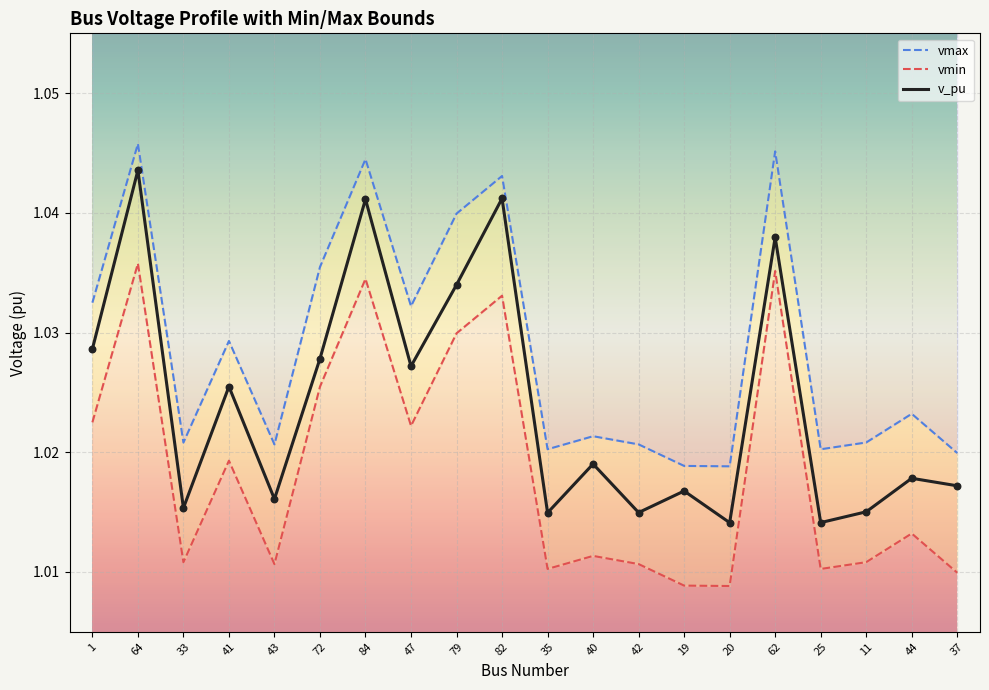

Is the value of vmax at 72 greater than the value of vmin at 79?

Yes